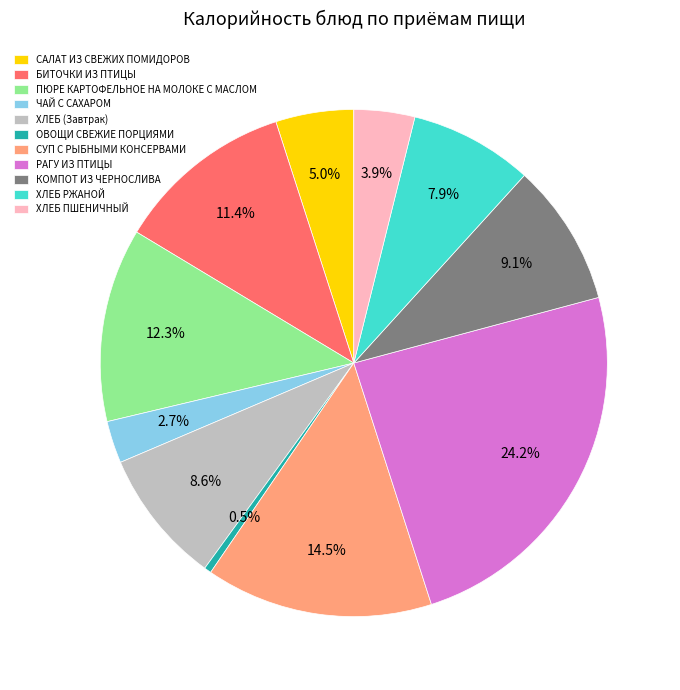

Is it true that ХЛЕБ РЖАНОЙ is 8% of the pie?

True